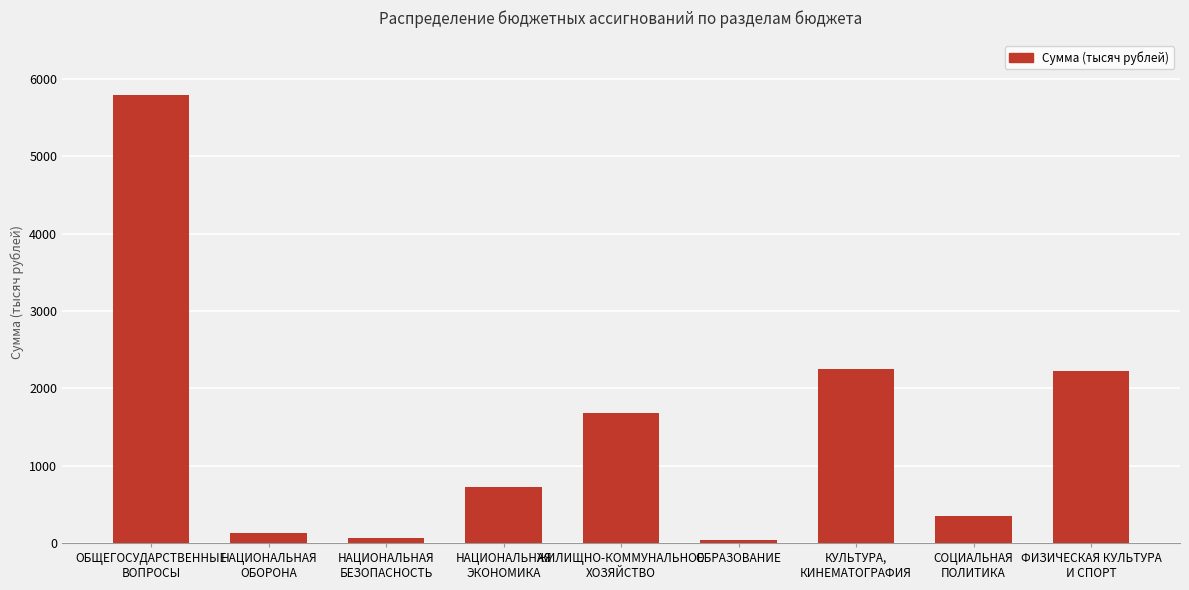

What is the change in value from ОБЩЕГОСУДАРСТВЕННЫЕ
ВОПРОСЫ to ФИЗИЧЕСКАЯ КУЛЬТУРА
И СПОРТ?

-3559.8